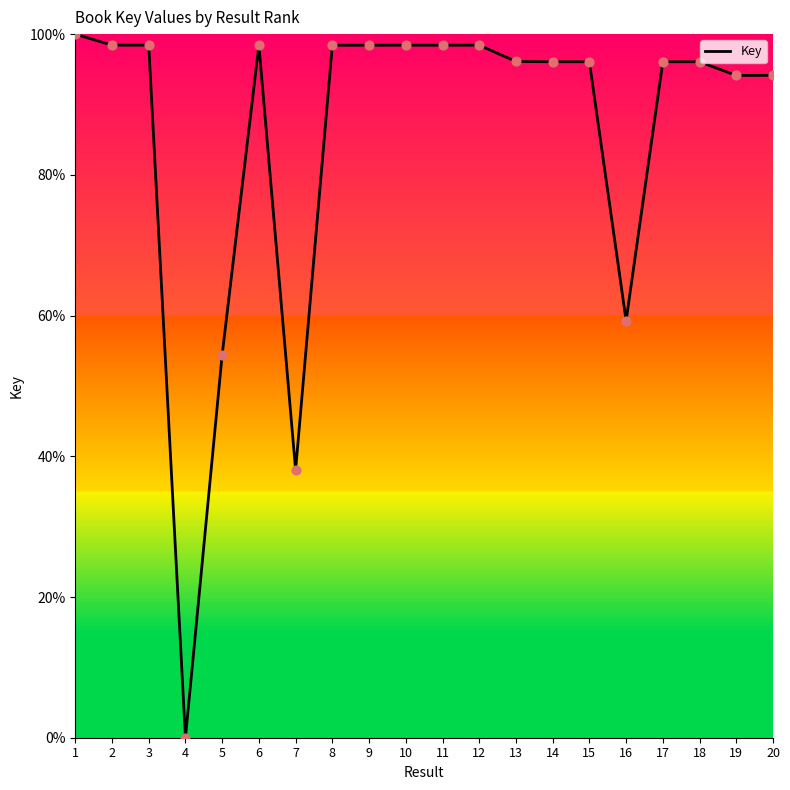

Between 5 and 7, which is larger?

5